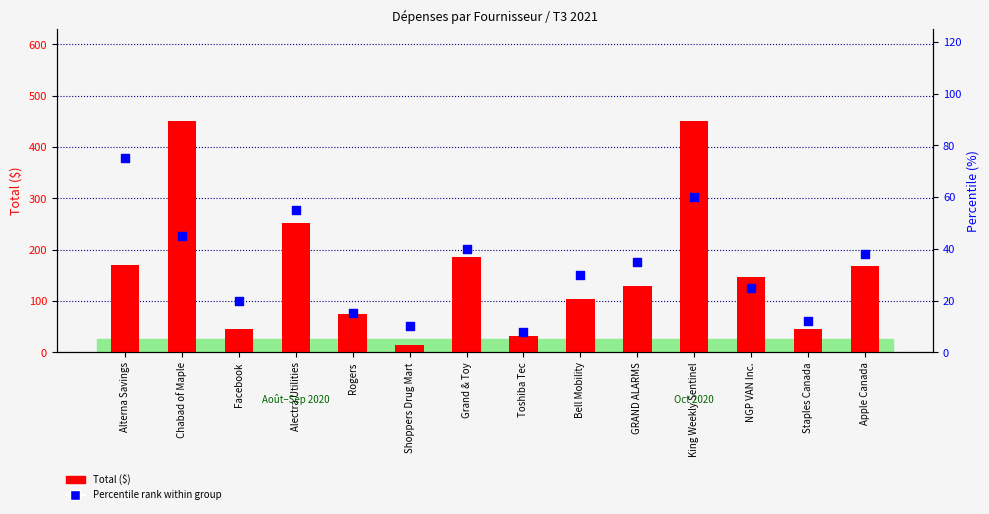

Which series reaches the minimum Y coordinate?

Percentile rank (%)